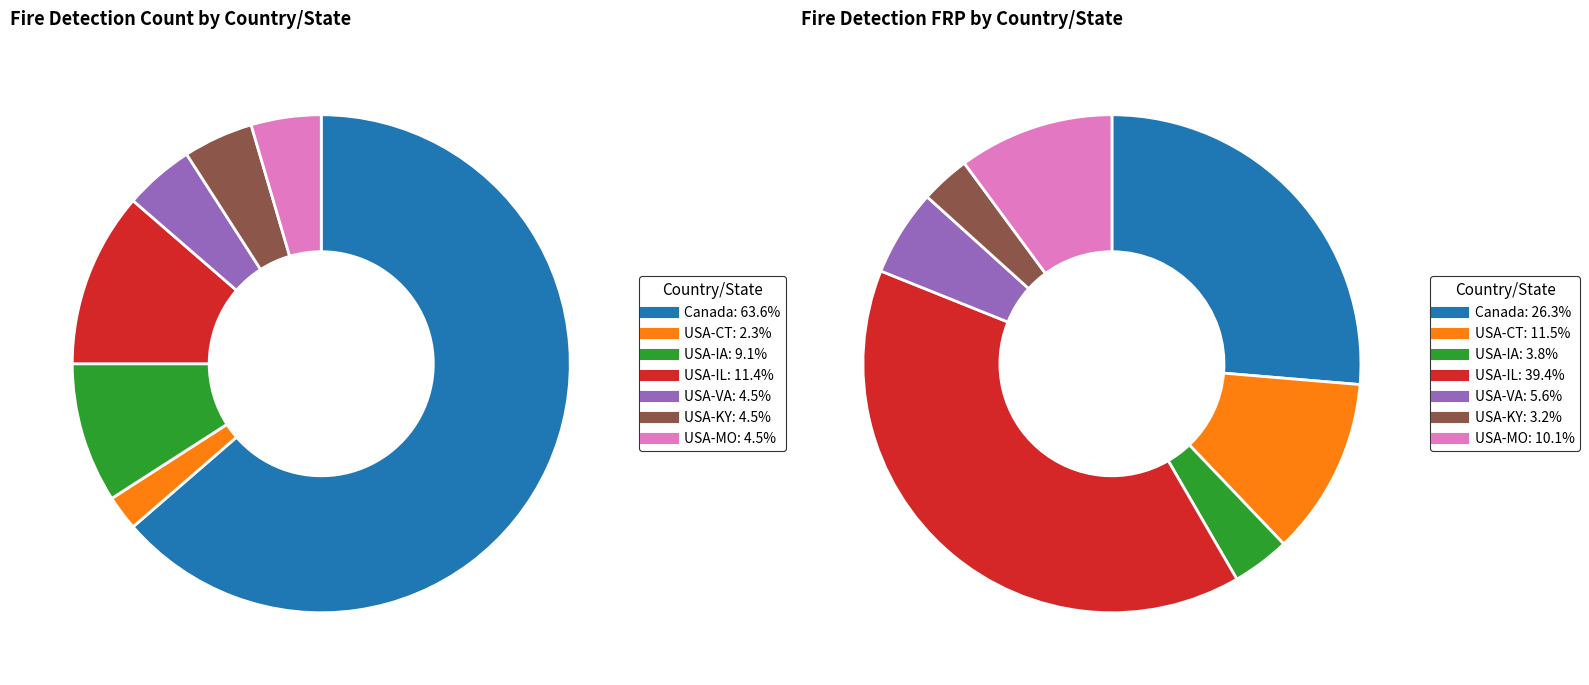

Which category has the biggest portion of the pie?

Canada